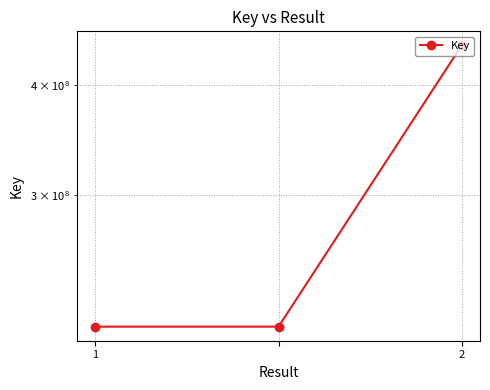

At which label is the value closest to 328445930?

1